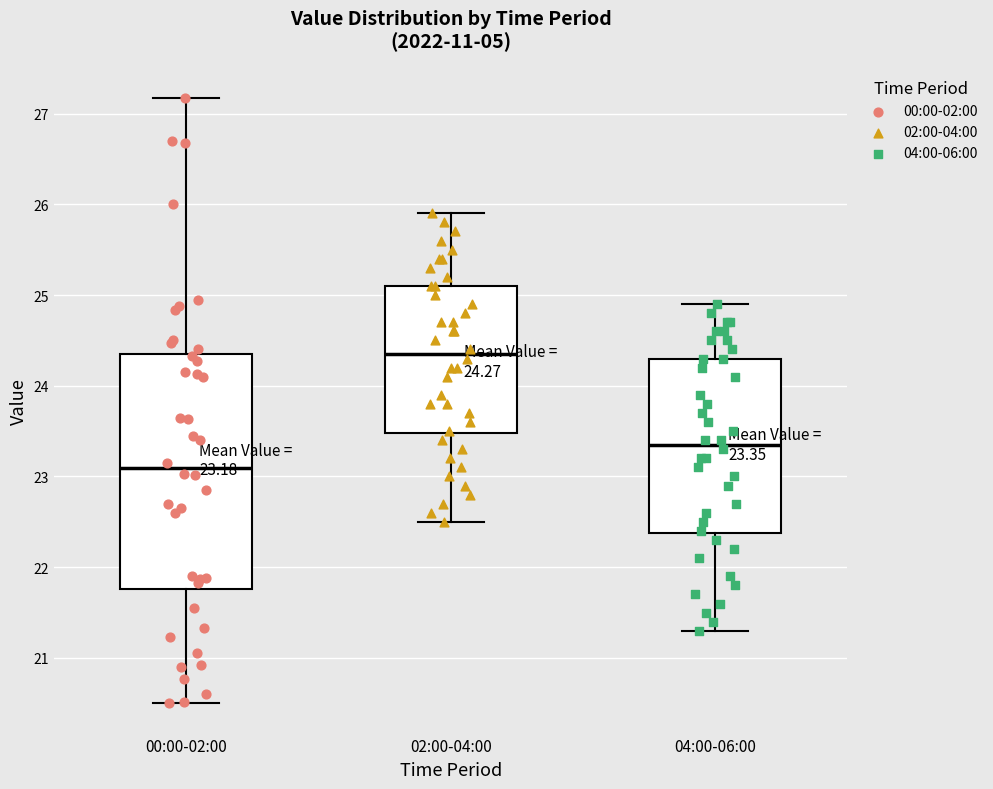

Which box's median line is the lowest?

00:00-02:00